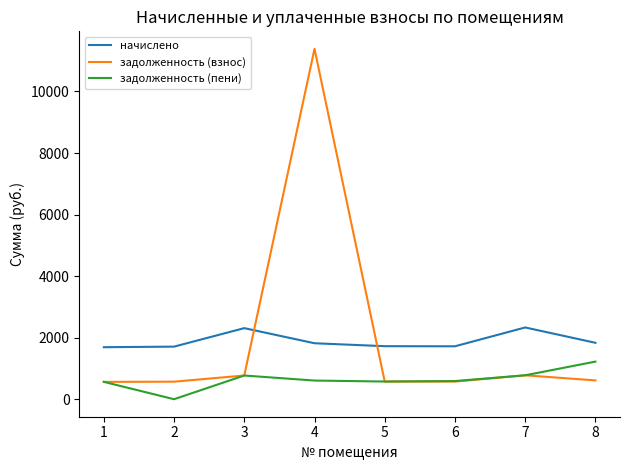

Rank the series by their maximum value, from lowest to highest.

задолженность (пени), начислено, задолженность (взнос)